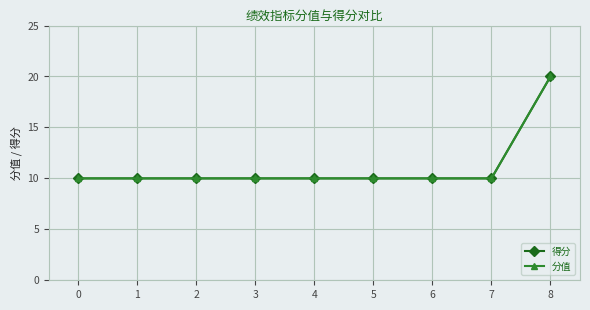

Is this an area chart (filled region under the line)?

No